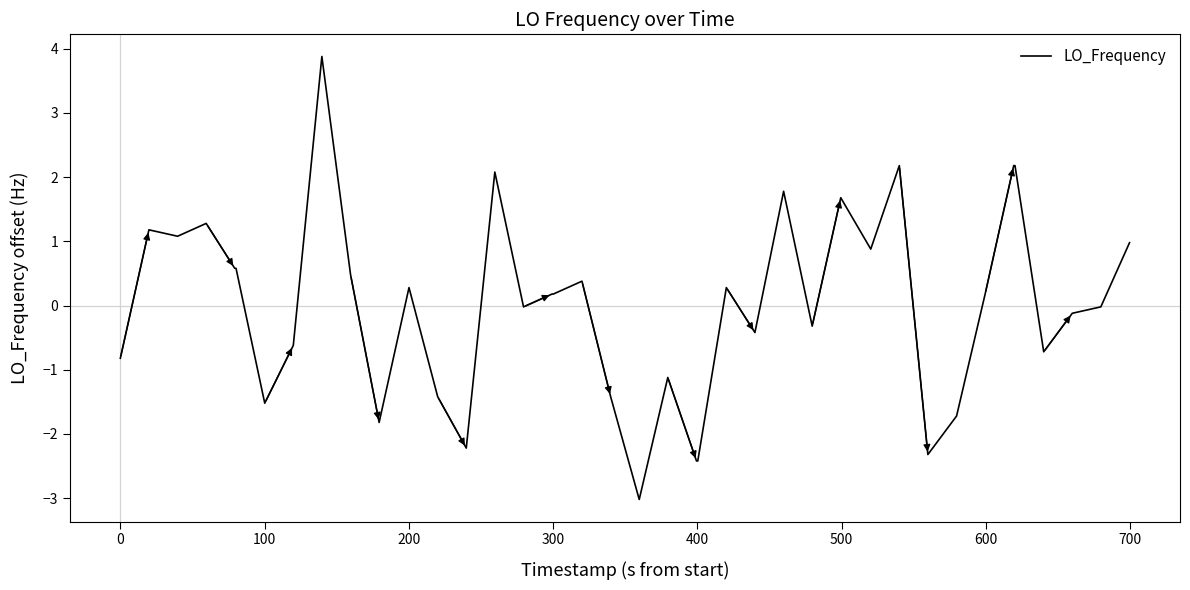

What is the smallest value displayed?

-3.0